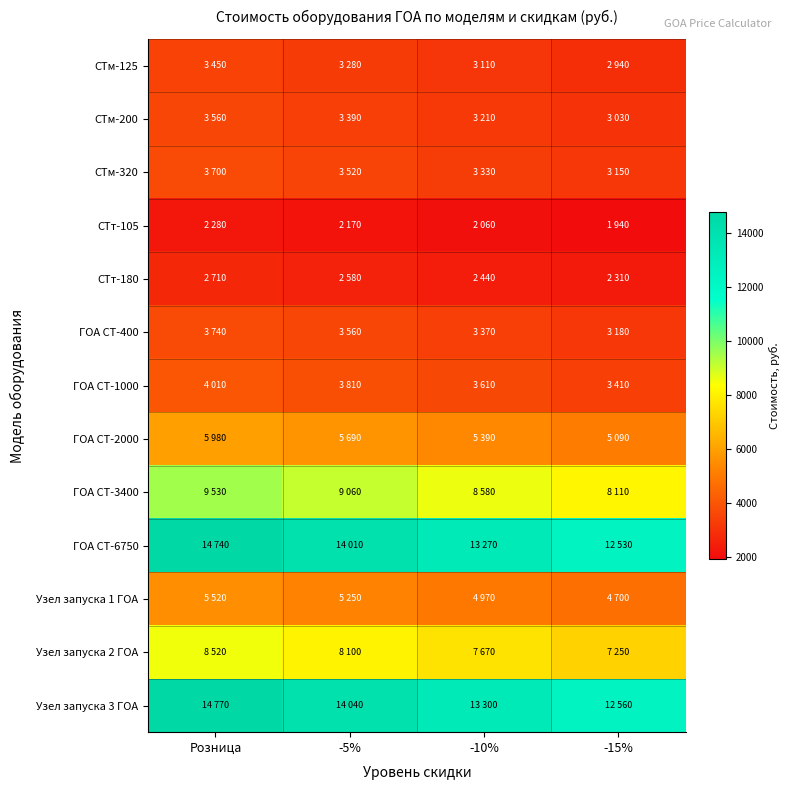

Which category has the highest value across all series?

Розница